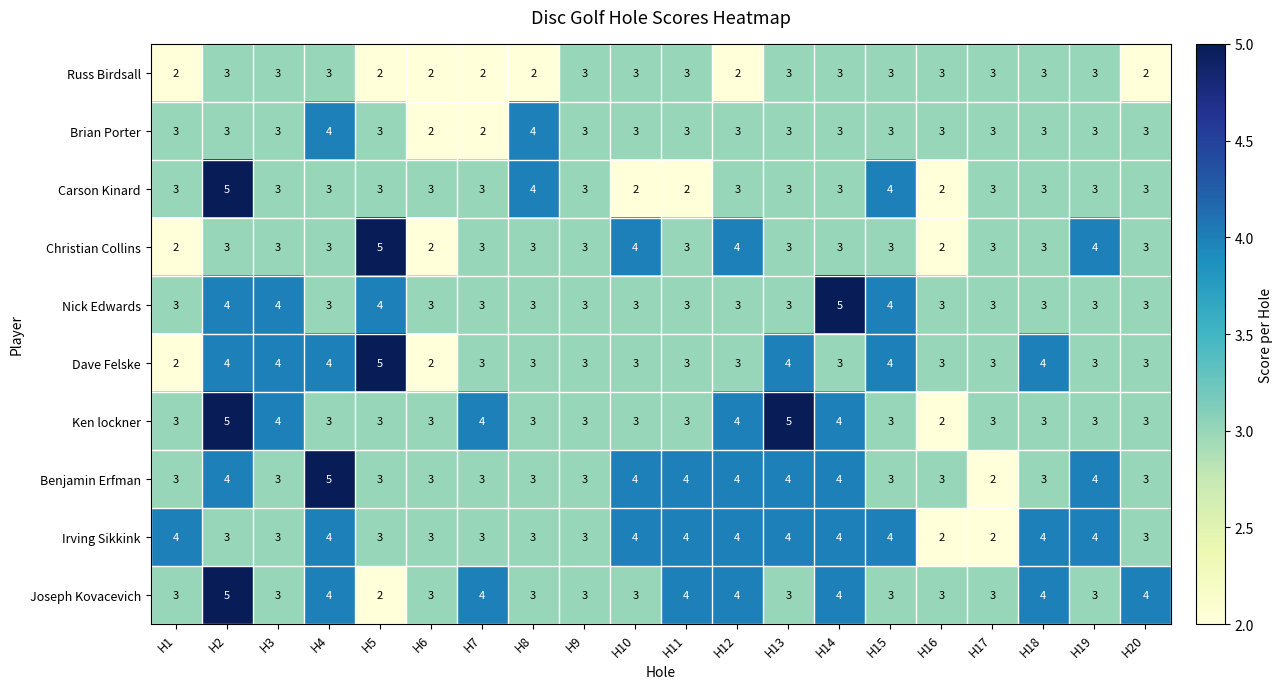

Is it true that Ken lockner equals 3 at H8?

True